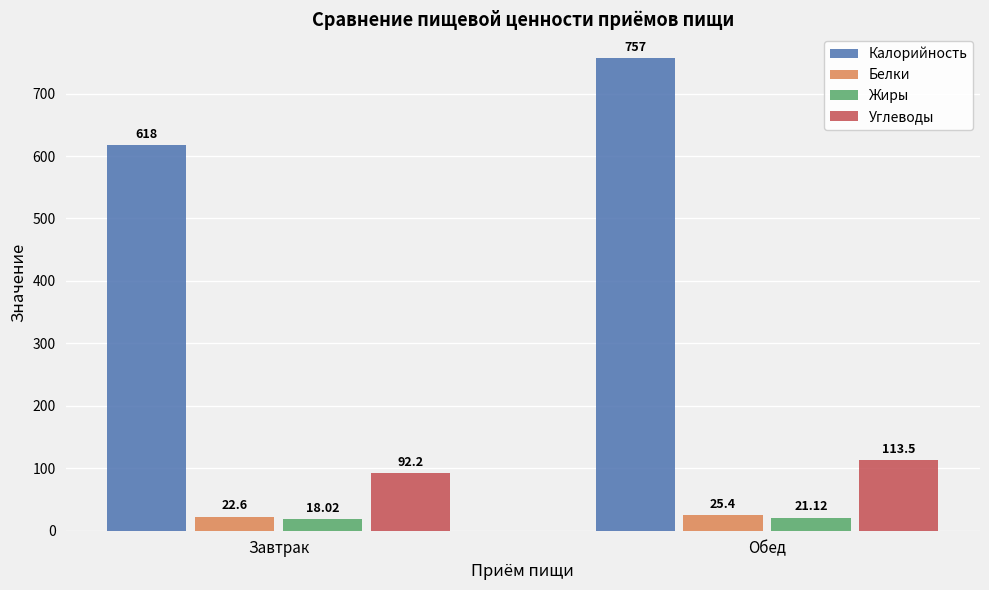

Read the Углеводы value at Завтрак.

92.2